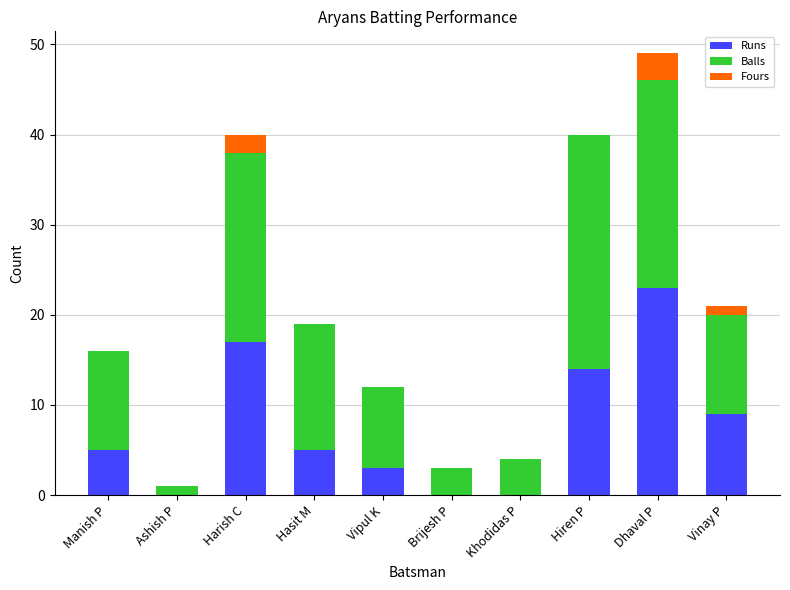

At which label does Runs reach its peak?

Dhaval P